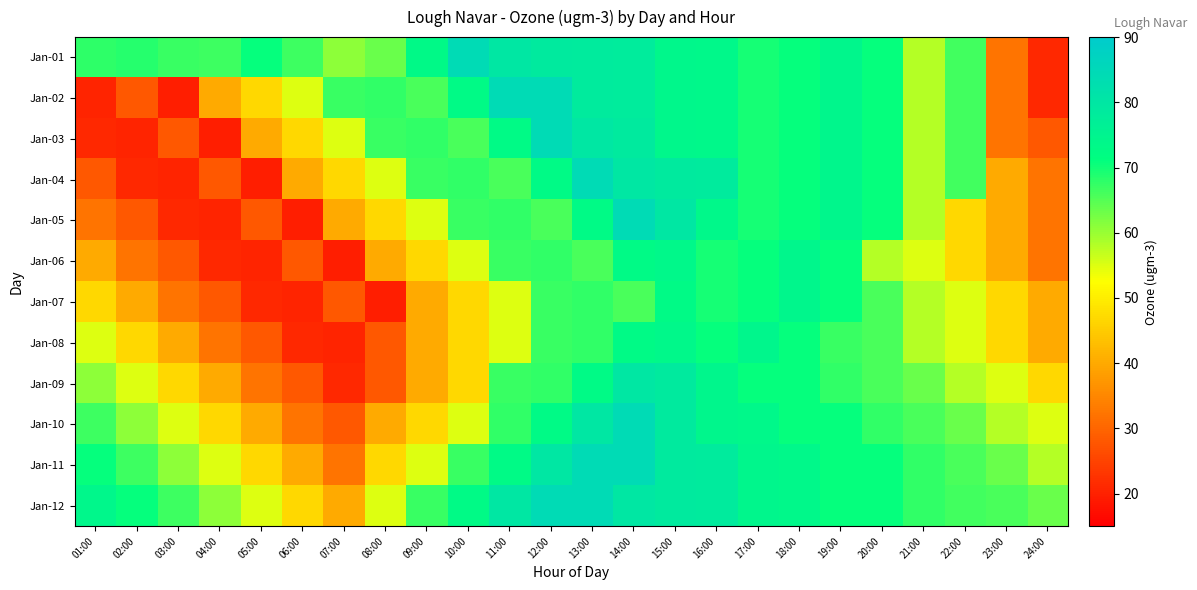

What is the average value of the Jan-10 series?

60.5